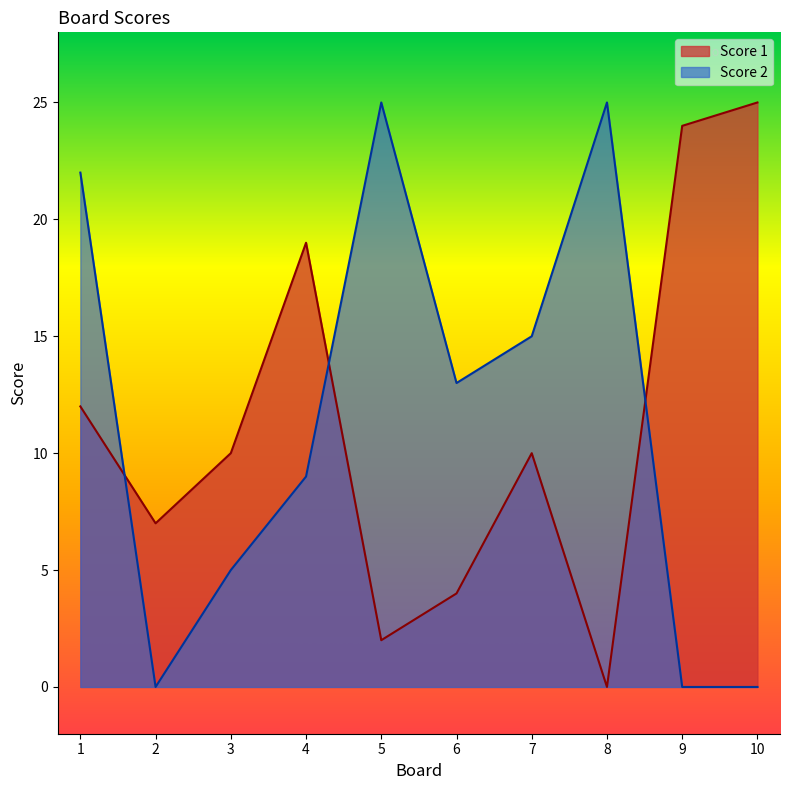

True or false: Score 1 has a value of 19 at 4.

True